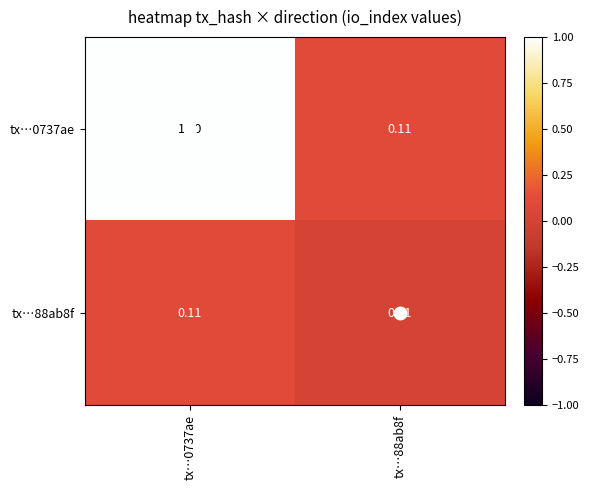

At how many categories does at least one series exceed 0?

2